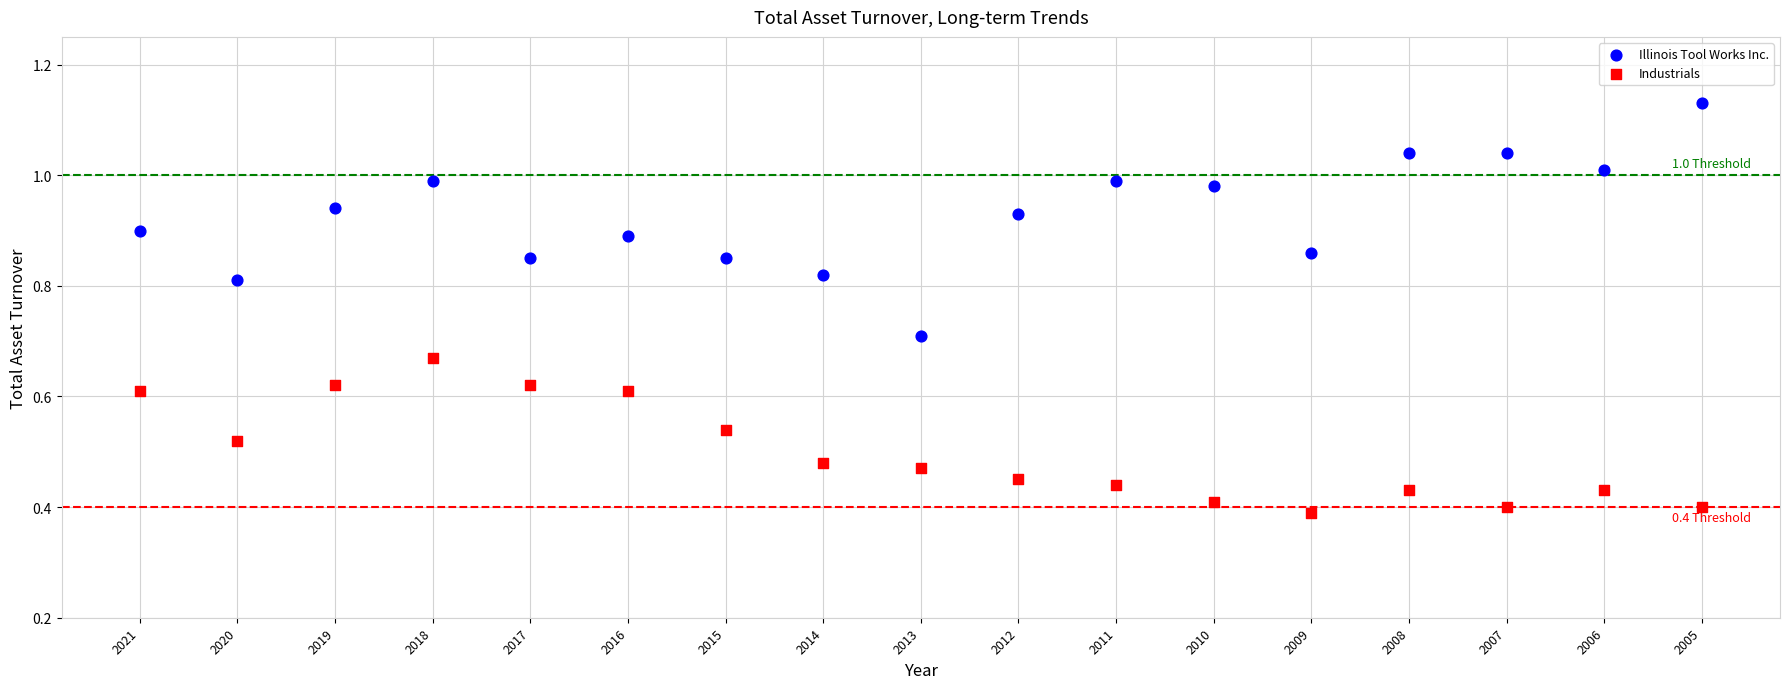

Which series has the widest spread of Y values?

Illinois Tool Works Inc.